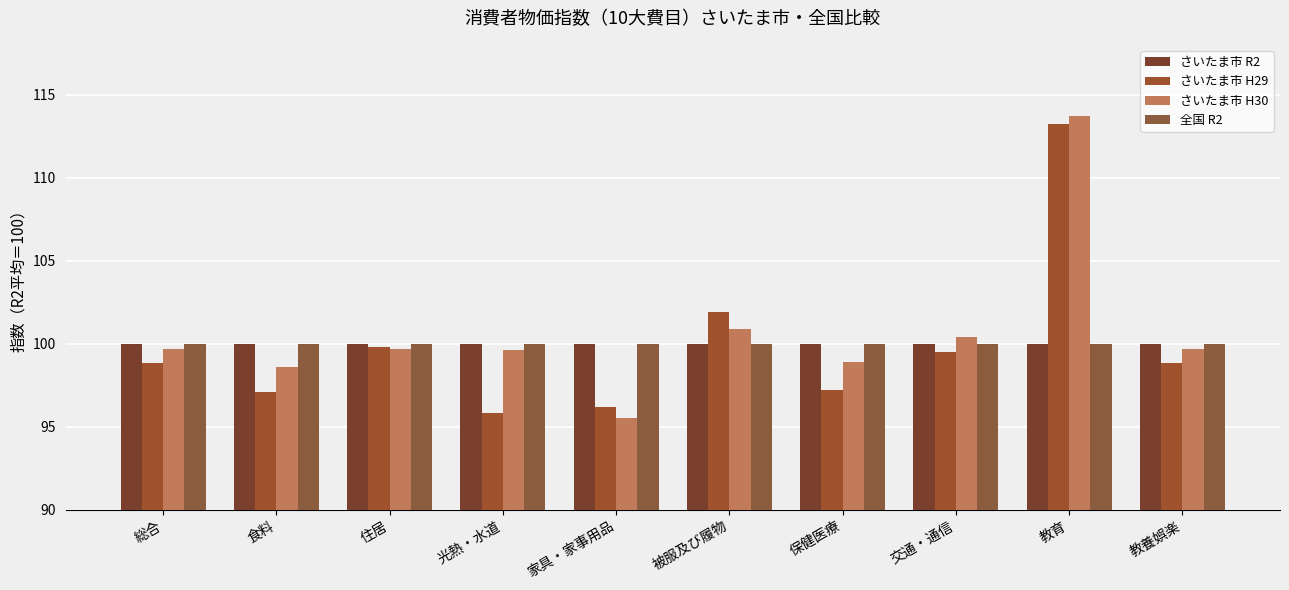

What is the average value of the 全国 R2 series?

100.0